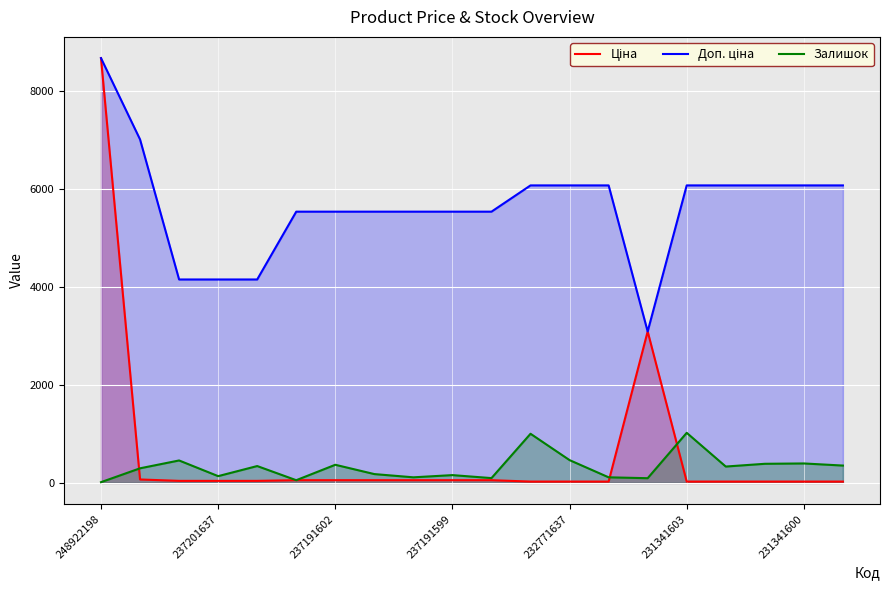

True or false: Залишок and Доп. ціна intersect in this chart.

False